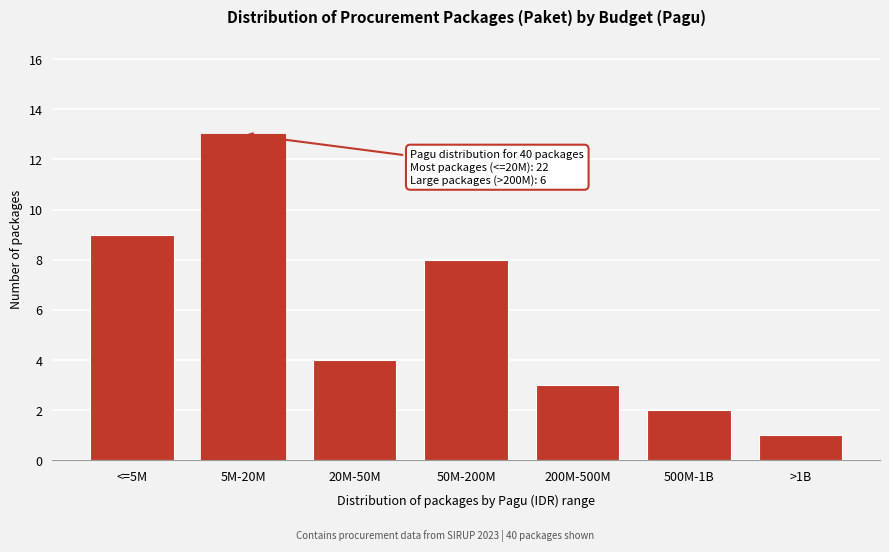

Reading left to right, transcribe all the data shown in this chart.

<=5M=9	5M-20M=13	20M-50M=4	50M-200M=8	200M-500M=3	500M-1B=2	>1B=1